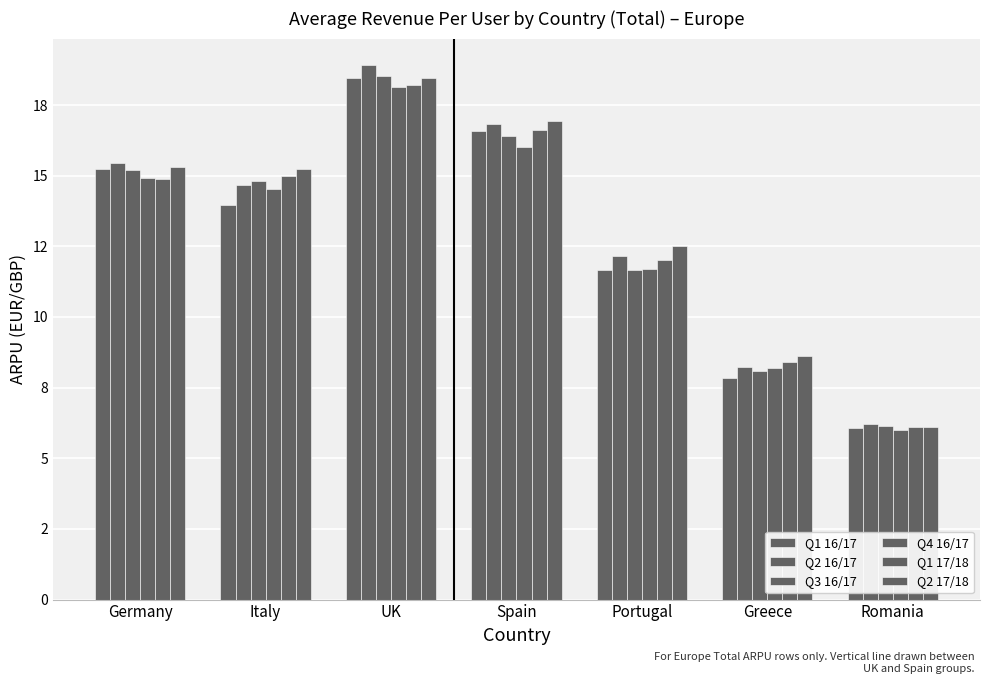

What is the sum of all Q1 16/17 values?

89.9